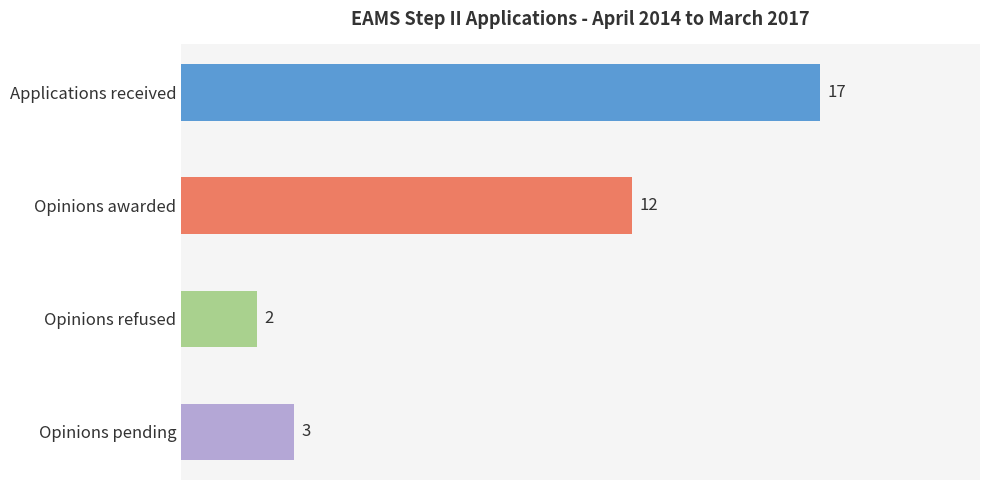

Rank the categories by value from highest to lowest.

Applications received, Opinions awarded, Opinions pending, Opinions refused